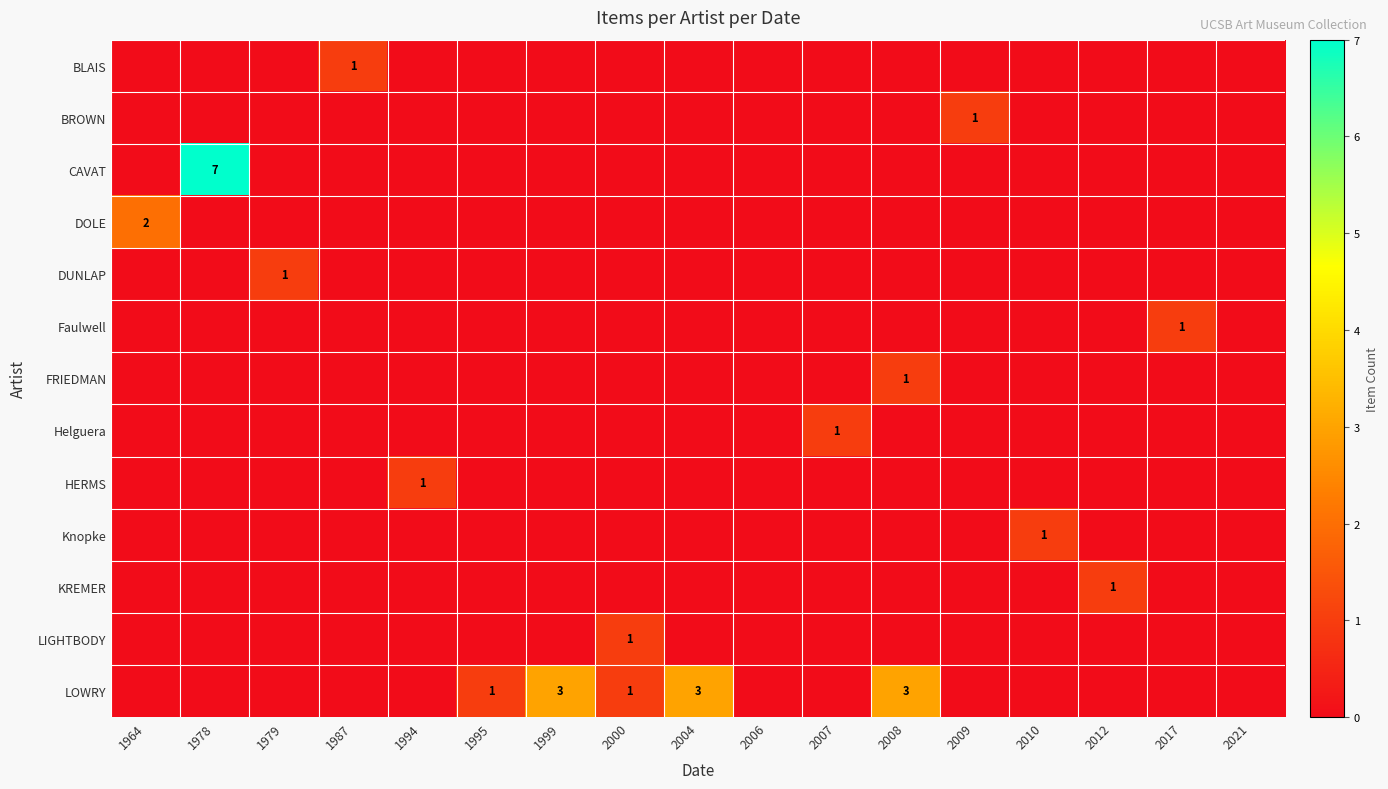

The value of HERMS at 1994 is 1. True or false?

True